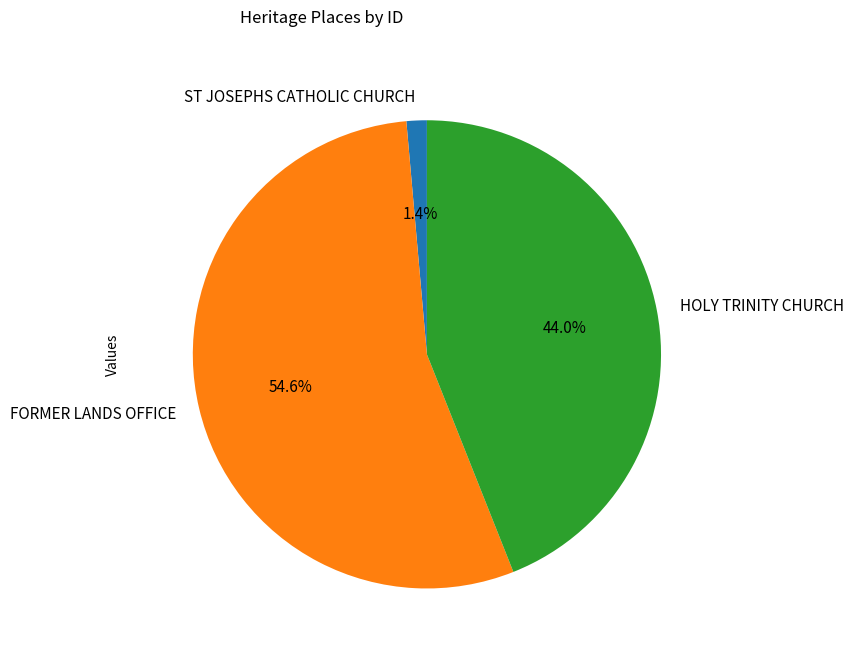

To the nearest percent, what portion does FORMER LANDS OFFICE represent?

55%